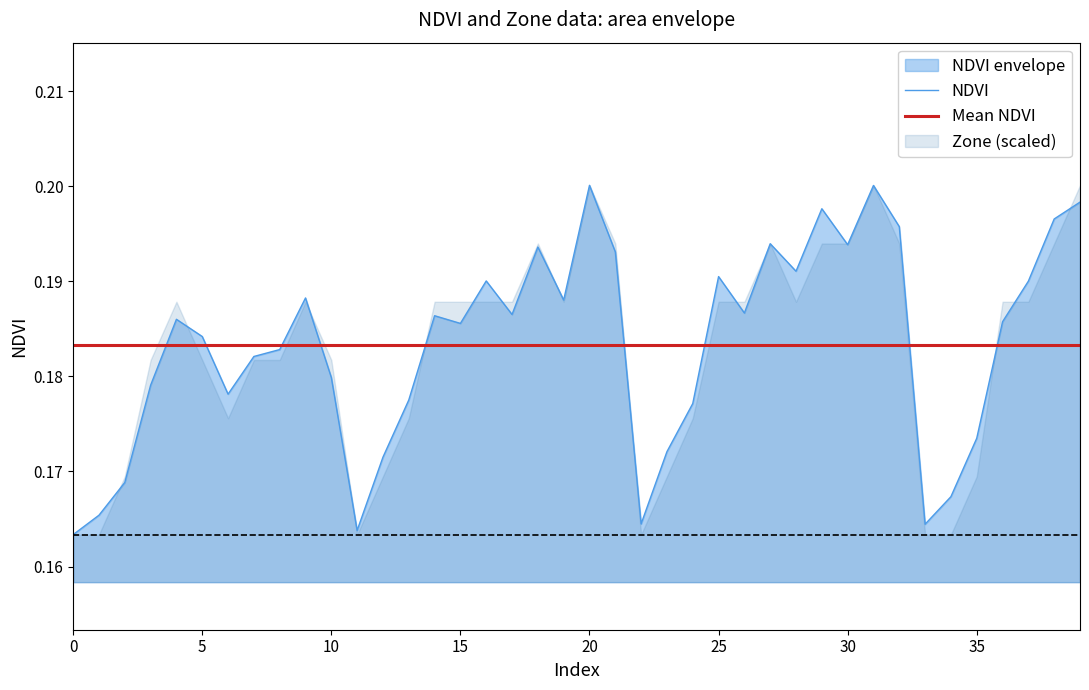

How many interior local peaks (higher than both neighbors) does the data have?

10